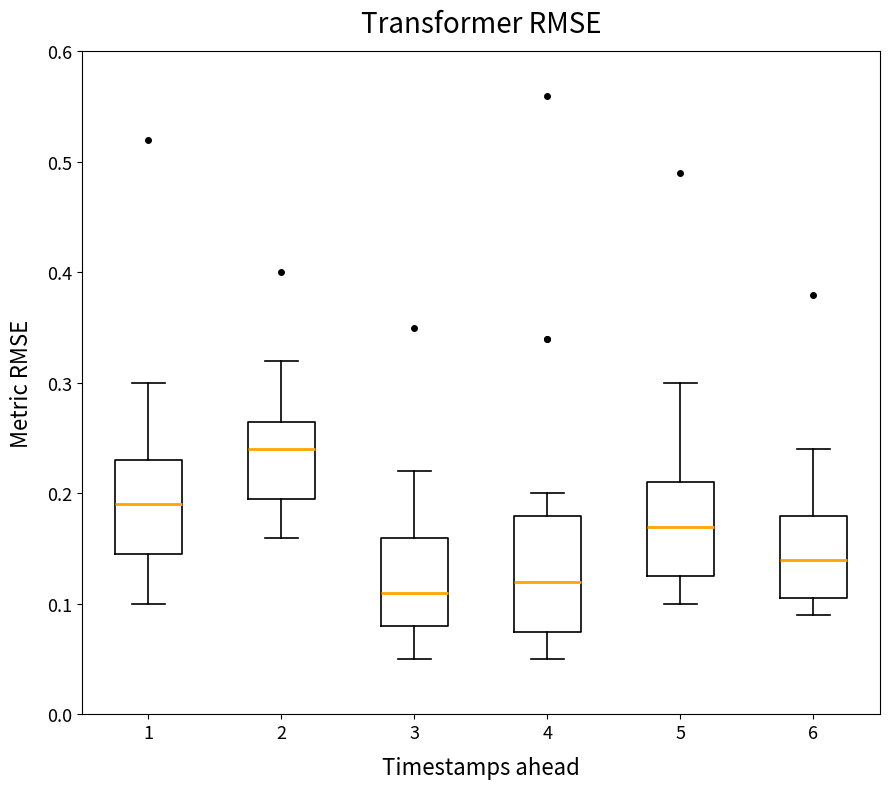

Which box has the highest median line?

2